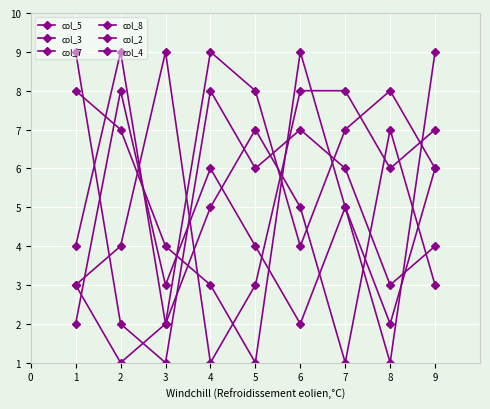

True or false: col_3 has more than 1 interior local peaks.

True